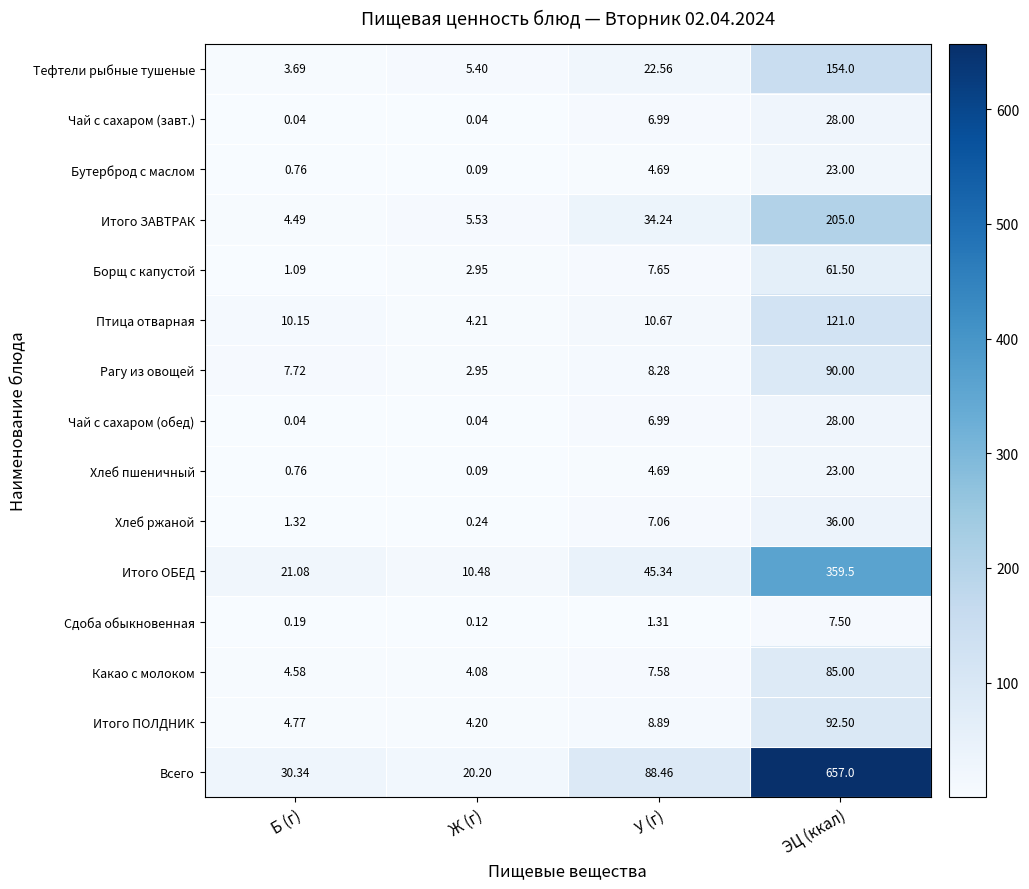

At which label does Чай с сахаром (обед) reach its peak?

ЭЦ (ккал)